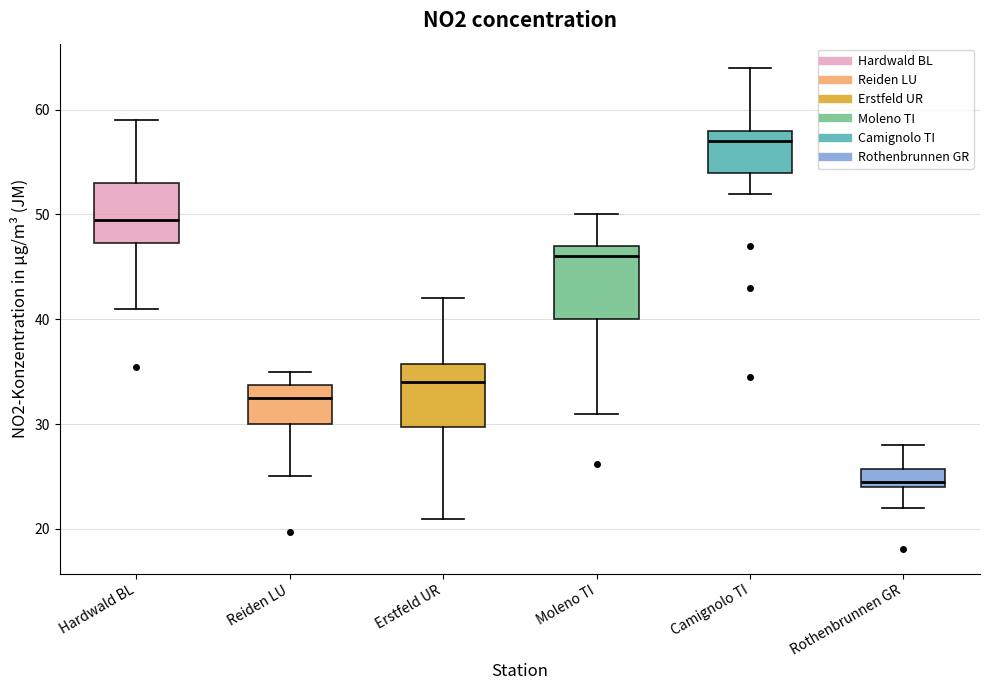

Comparing the boxes themselves (not the whiskers), which one is the tallest?

Moleno TI